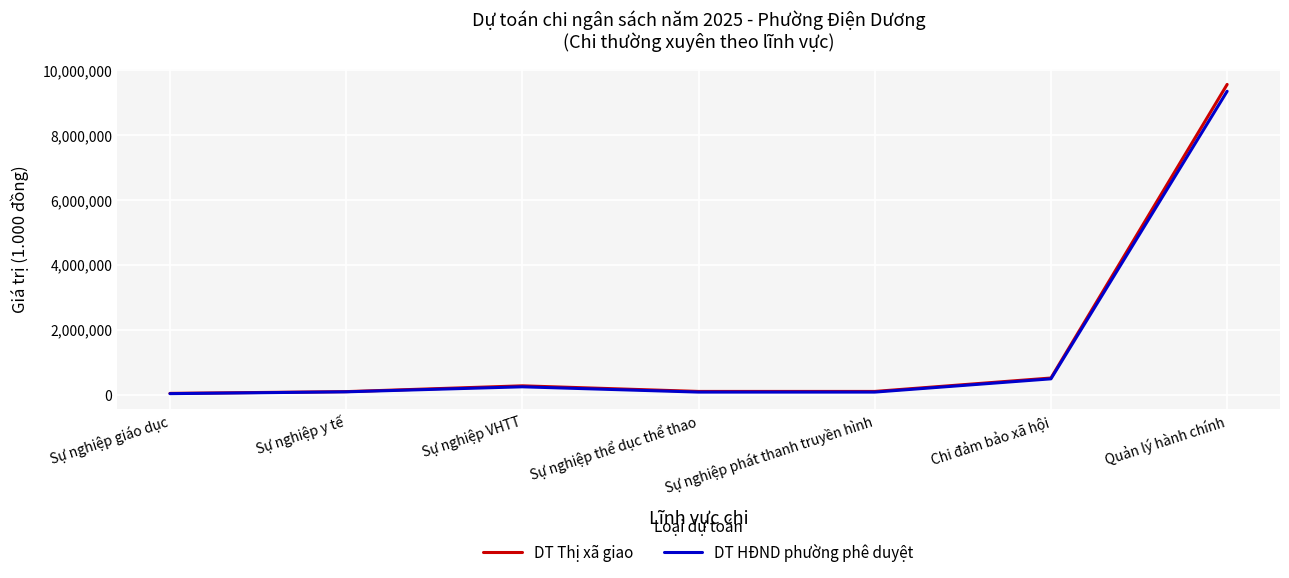

Count the number of data series in this chart.

2